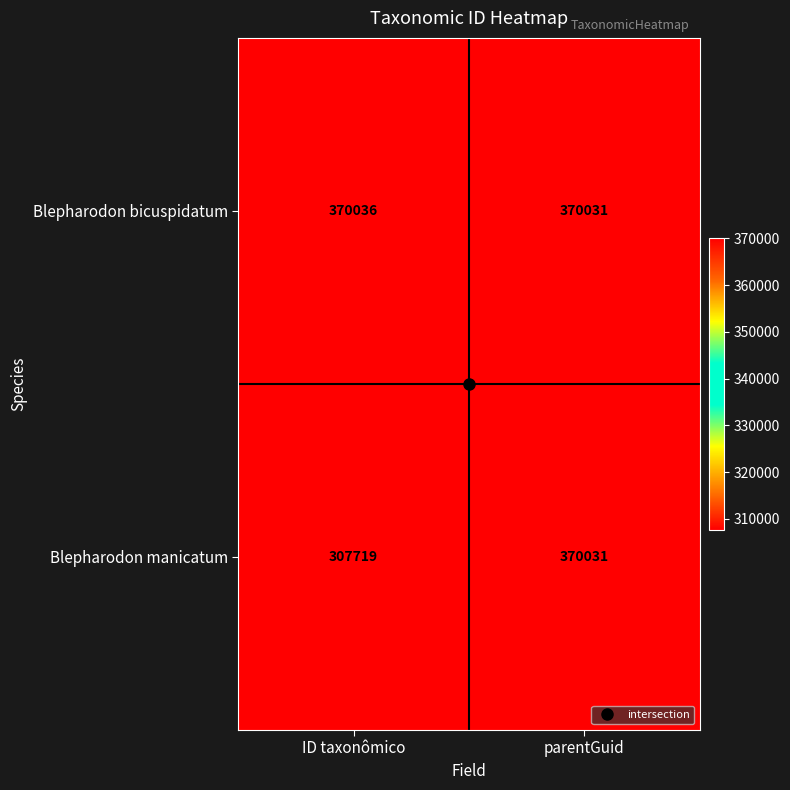

List the series in order of their peak value, highest first.

Blepharodon bicuspidatum, Blepharodon manicatum